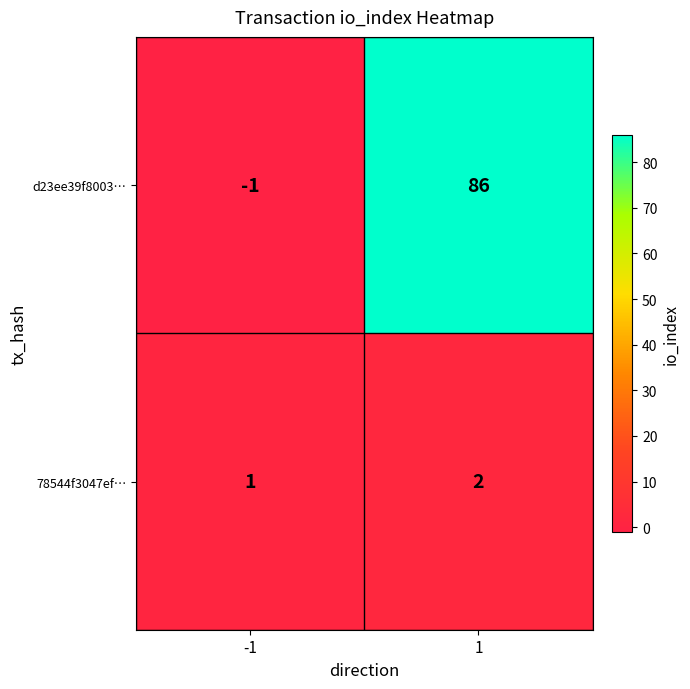

The d23ee39f8003… series shows -1 at -1. True or false?

True